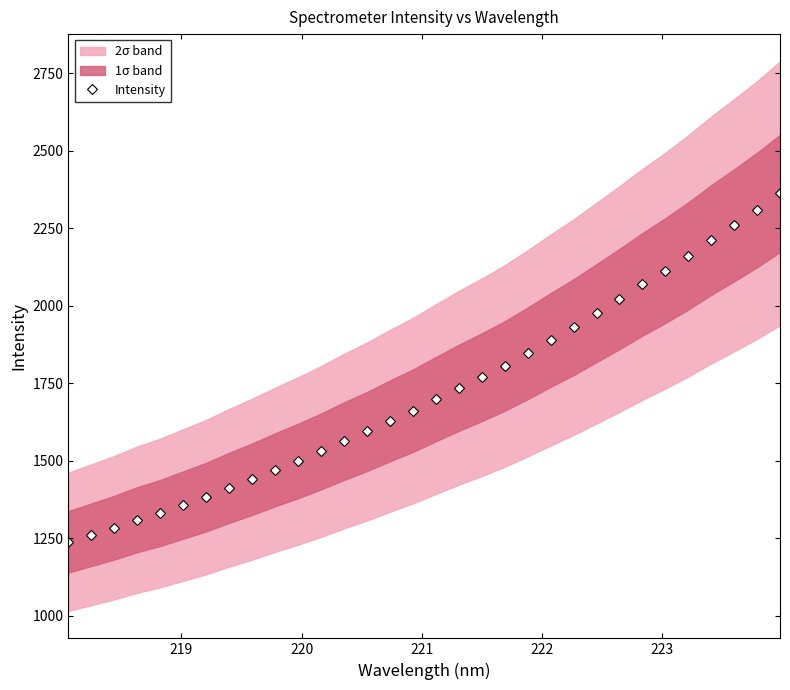

What is the maximum value for Intensity?

2362.2